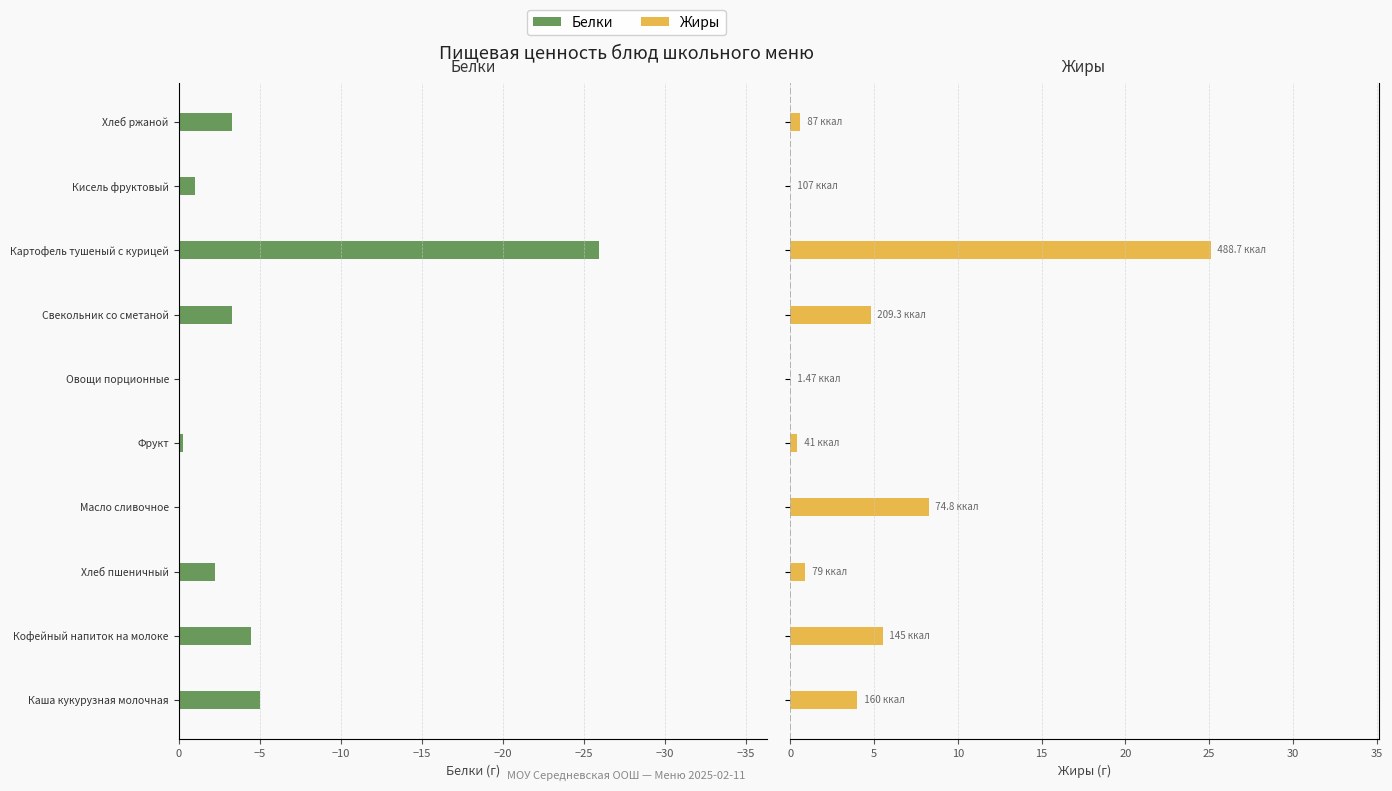

What is the smallest value displayed?

-25.9